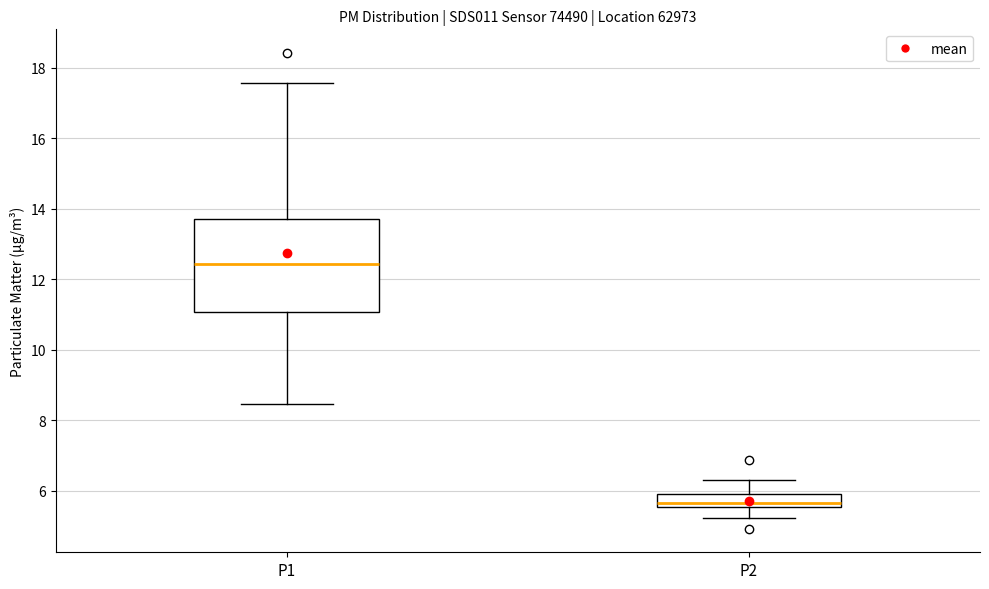

Which box's median line is the lowest?

P2